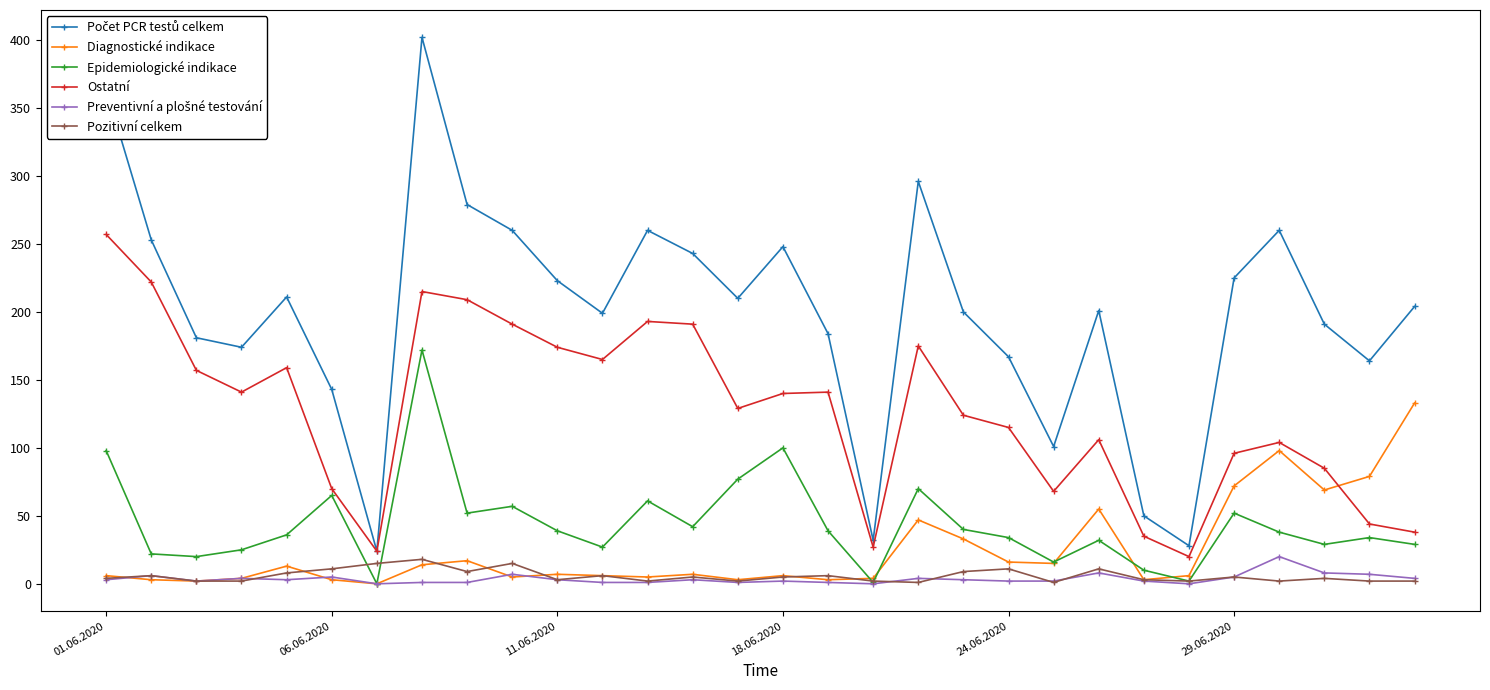

How many values in the Ostatní series are below 140?

15